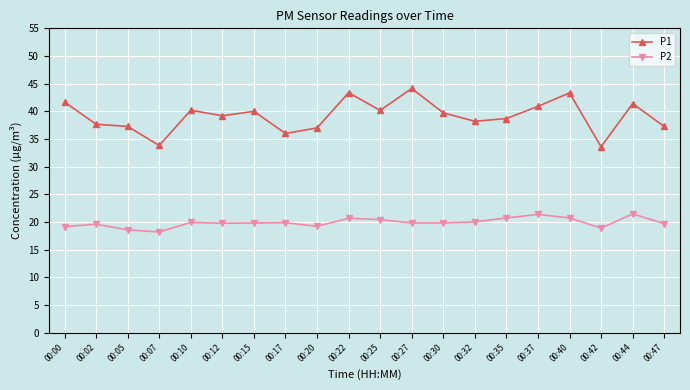

What is the sum of the P1 values at 00:20 and 00:07?

70.8